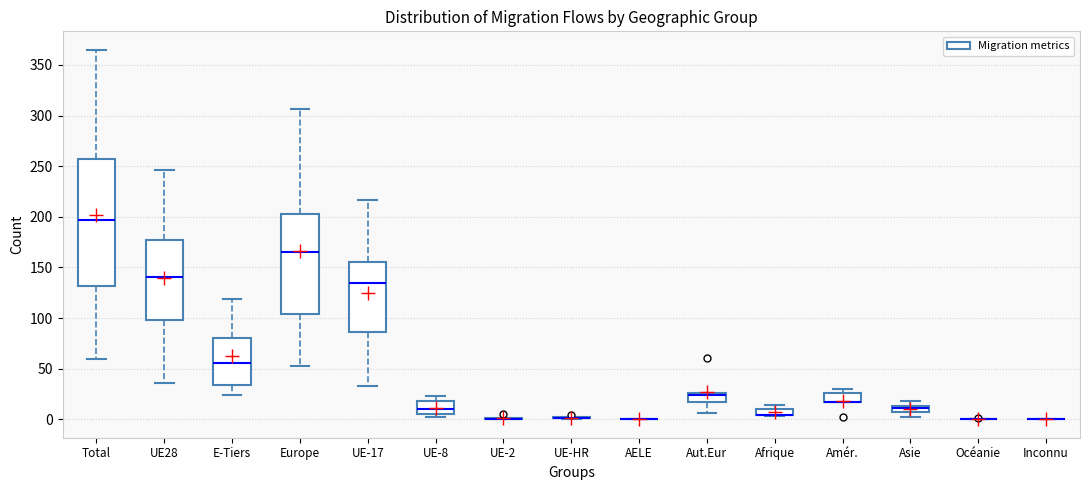

Comparing the boxes themselves (not the whiskers), which one is the tallest?

Total